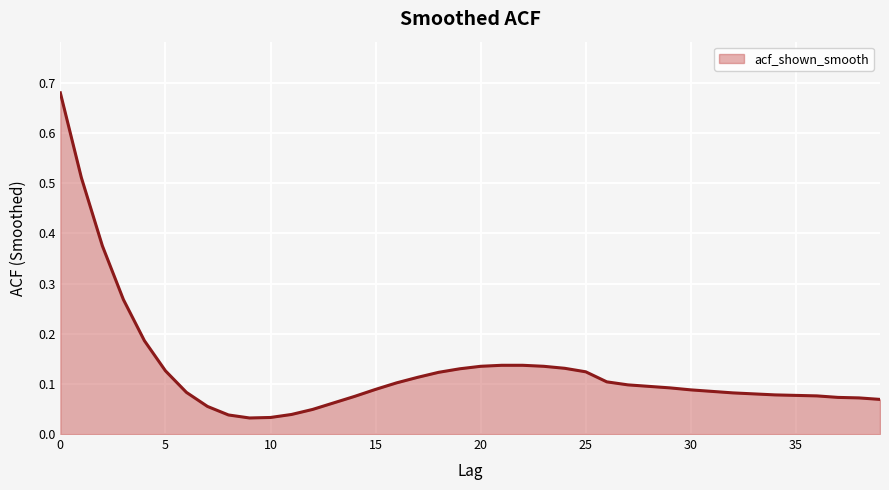

Is it true that the value at 29 is 0.0?

False